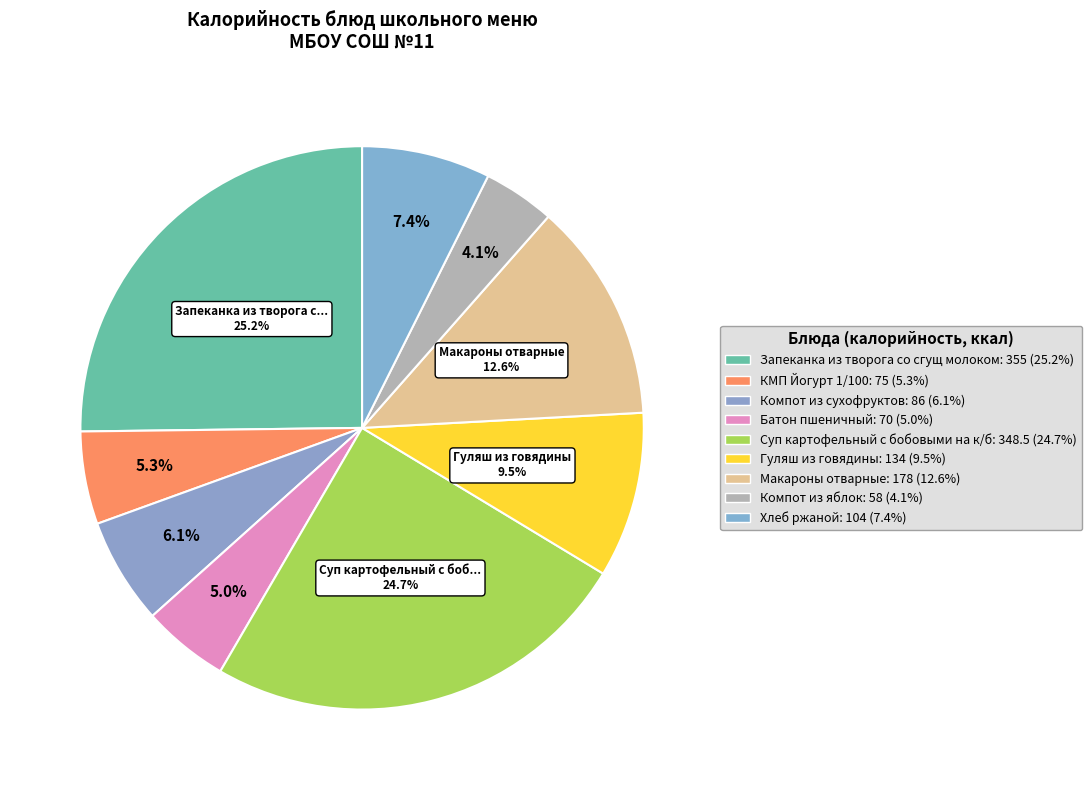

How many slices are in this pie chart?

9